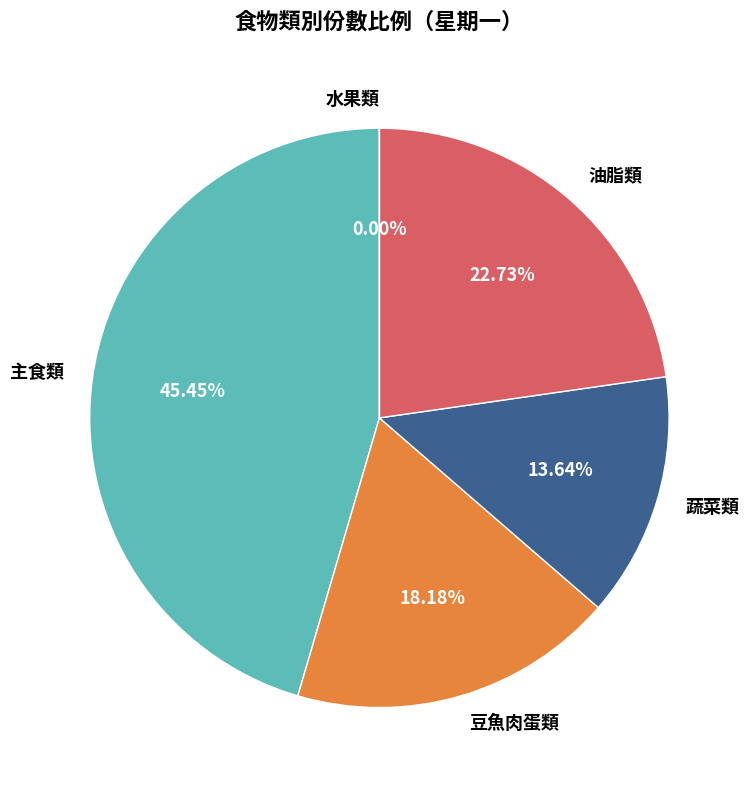

Combined, what portion of the pie is 油脂類 and 水果類?

22.7%